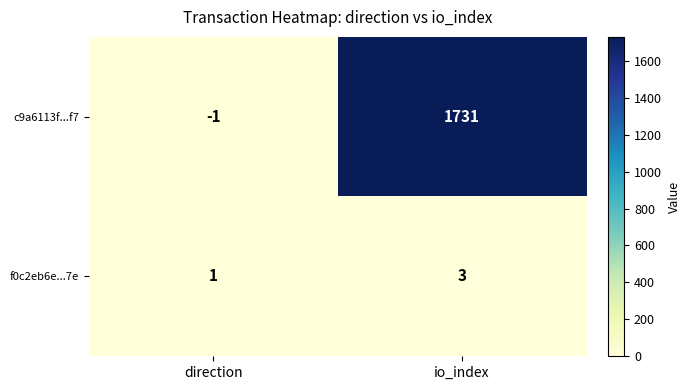

Which series has the widest spread of values?

c9a6113f...f7